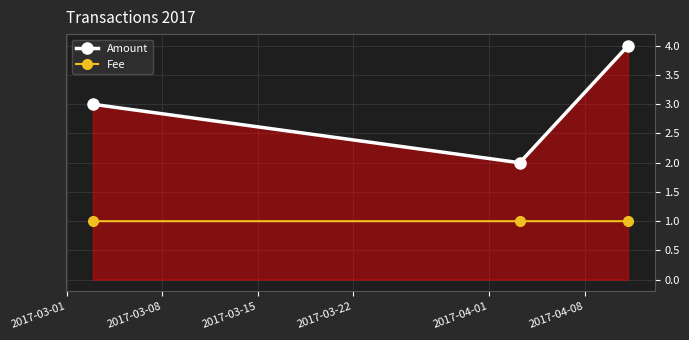

Reading left to right, extract all data points from this chart.

Amount: 3.0	2.0	4.0
Fee: 1.0	1.0	1.0